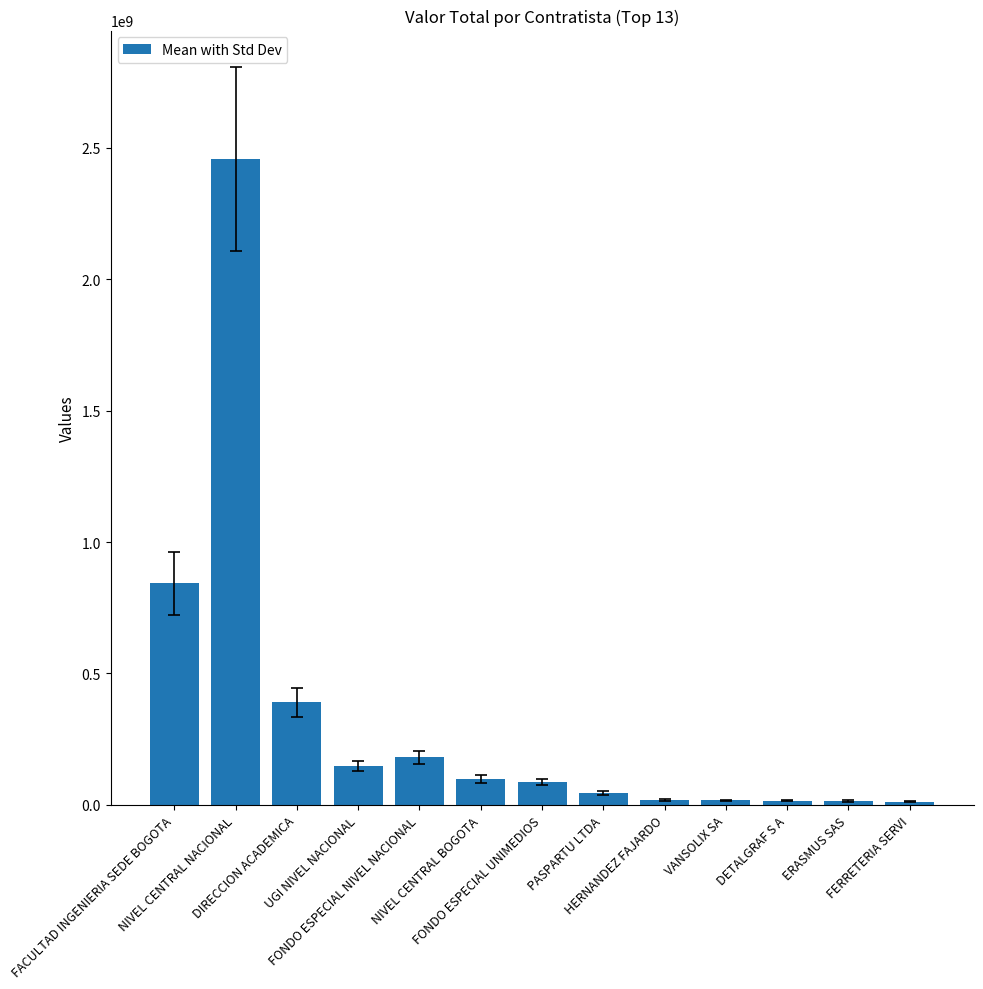

What is the value of the 12th bar from the left?

15161000